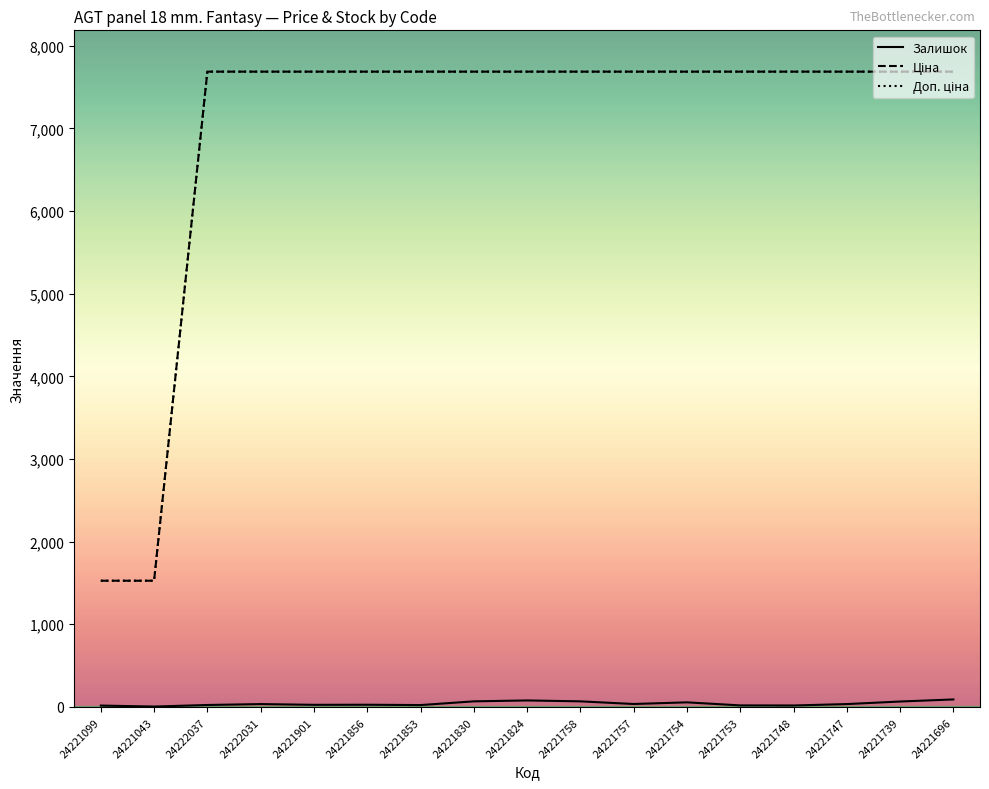

Which label corresponds to the largest value in the chart?

24222037